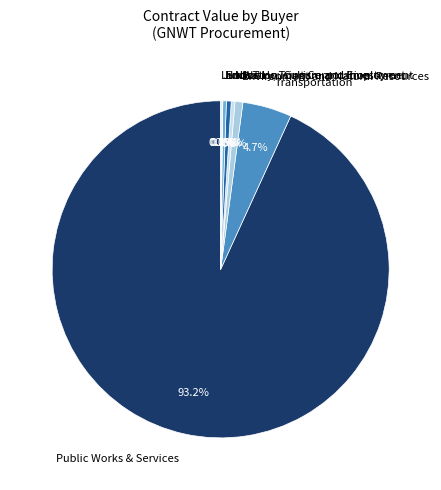

Between Transportation and Education, Culture and Employment, which is larger?

Transportation